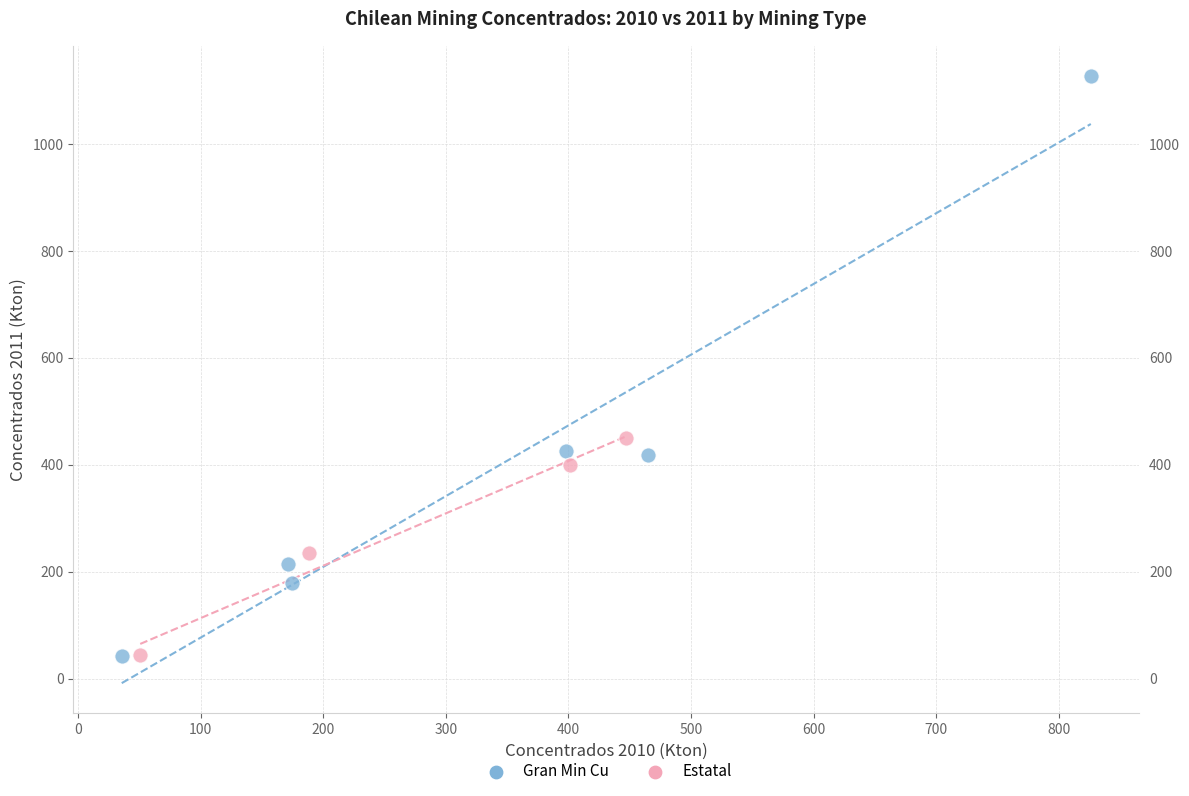

Which series reaches the maximum Y coordinate?

Gran Min Cu